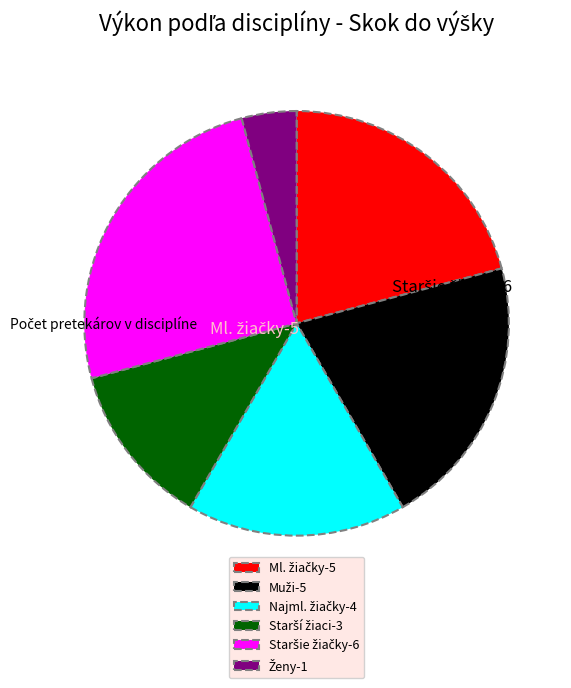

Is there a majority slice in this chart?

No